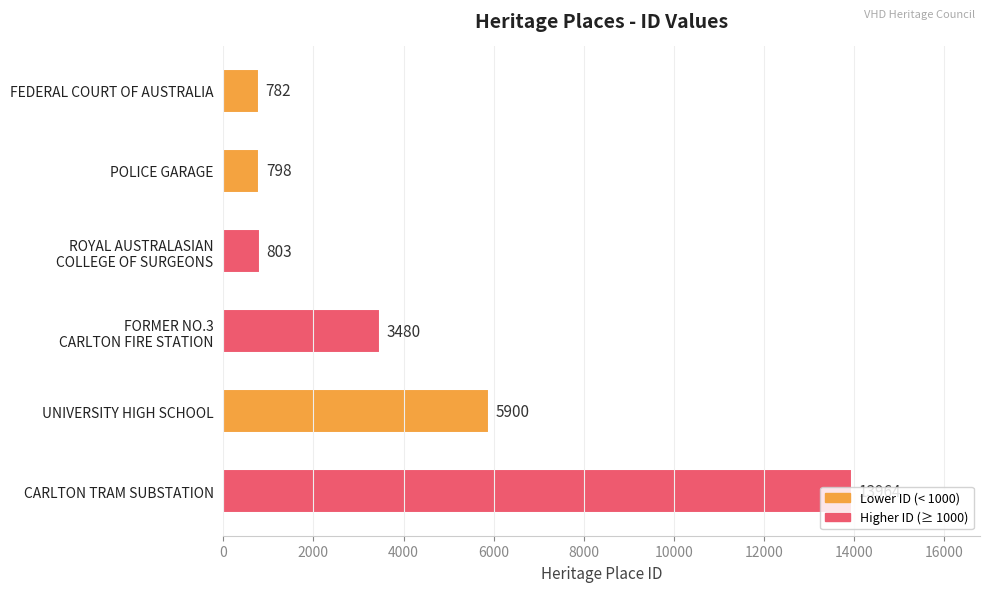

List the labels in order of value, largest first.

CARLTON TRAM SUBSTATION, UNIVERSITY HIGH SCHOOL, FORMER NO.3
CARLTON FIRE STATION, ROYAL AUSTRALASIAN
COLLEGE OF SURGEONS, POLICE GARAGE, FEDERAL COURT OF AUSTRALIA